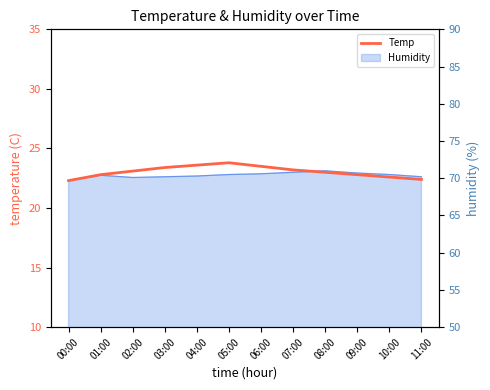

Which category has the lowest value across all series?

00:00